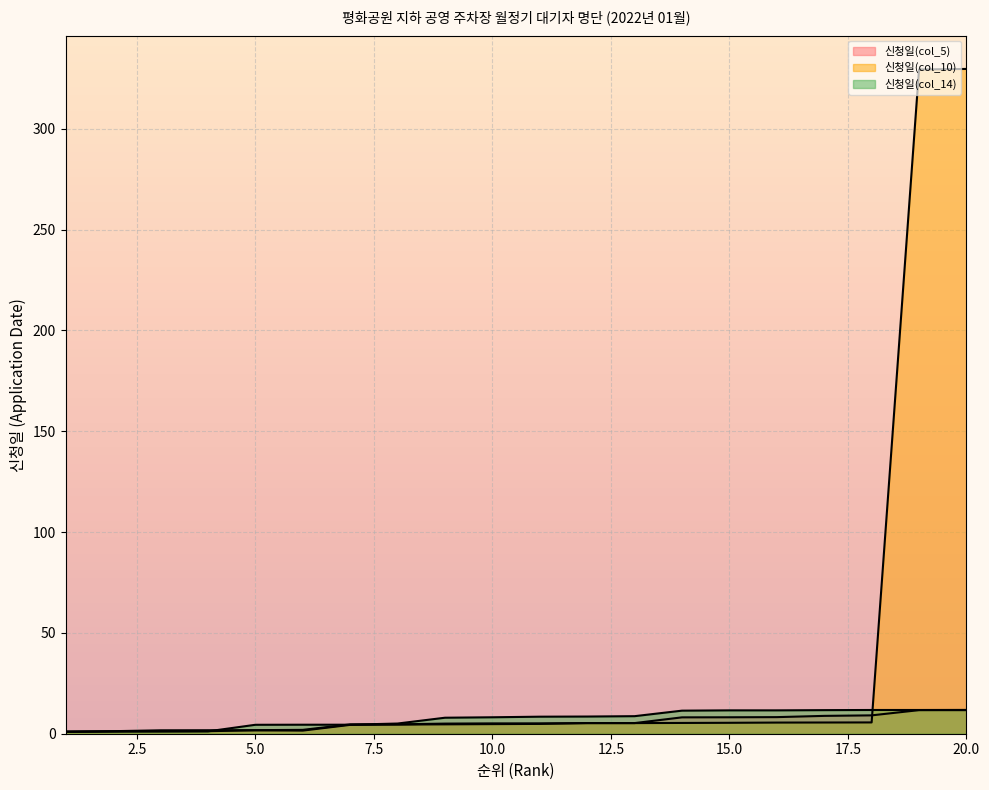

At which label does 신청일(col_14) first exceed 8?

10